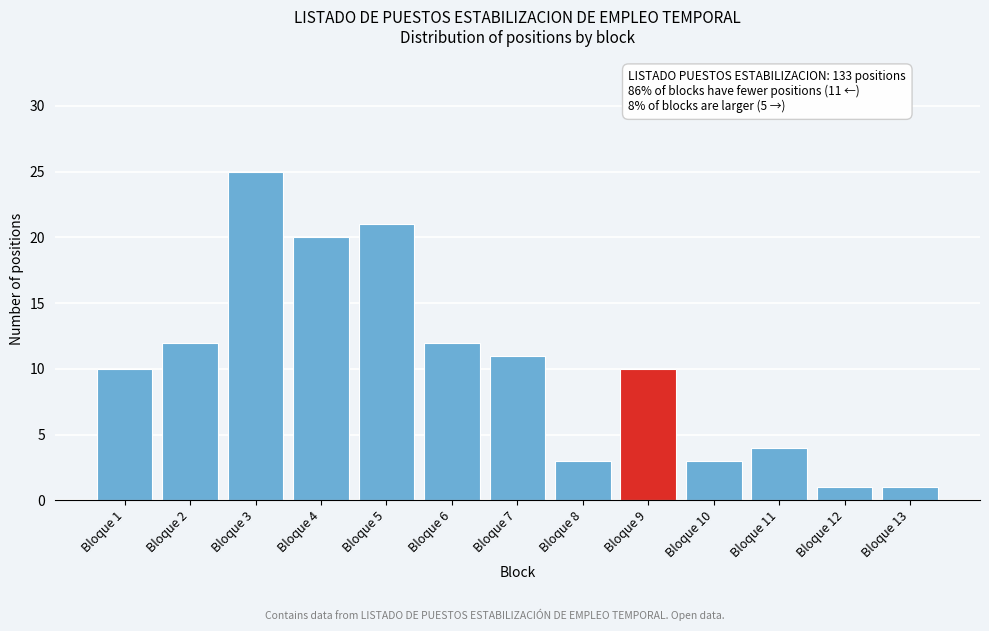

Reading left to right, list all the values displayed in this chart.

10	12	25	20	21	12	11	3	10	3	4	1	1